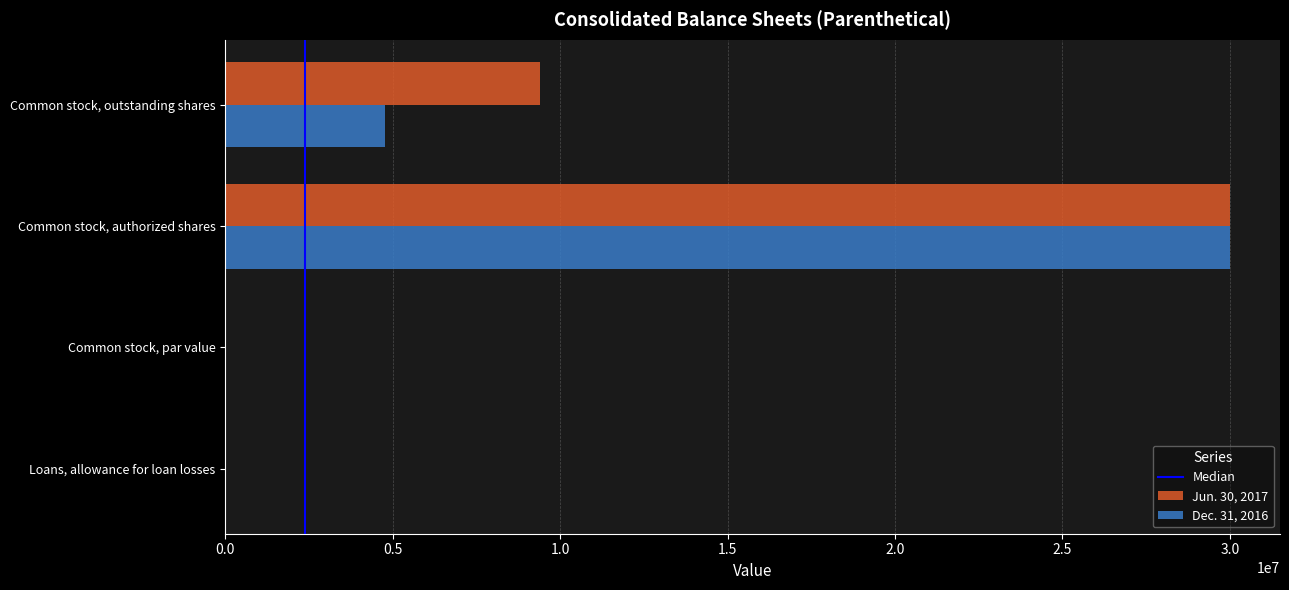

Is the value of Jun. 30, 2017 at Common stock, outstanding shares greater than the value of Dec. 31, 2016 at Common stock, par value?

Yes